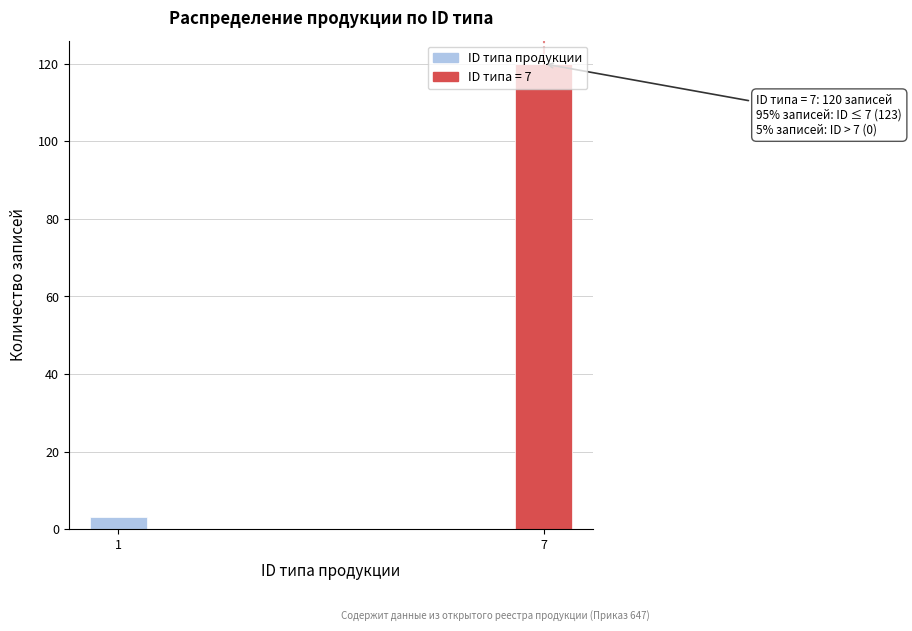

What is the value of the 1st bar from the left?

3